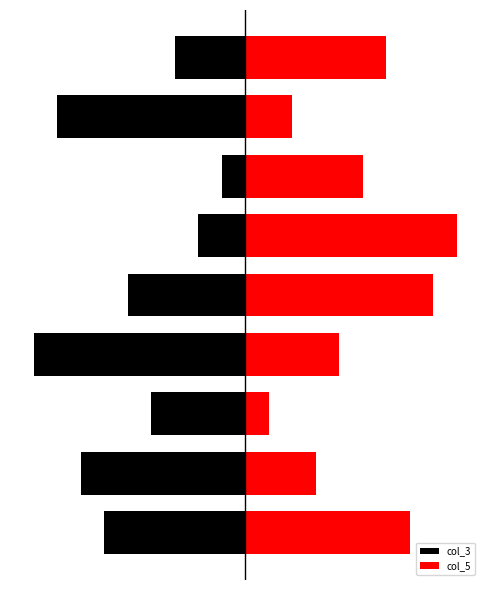

Which has a higher value, 10.0 or −5.0?

10.0